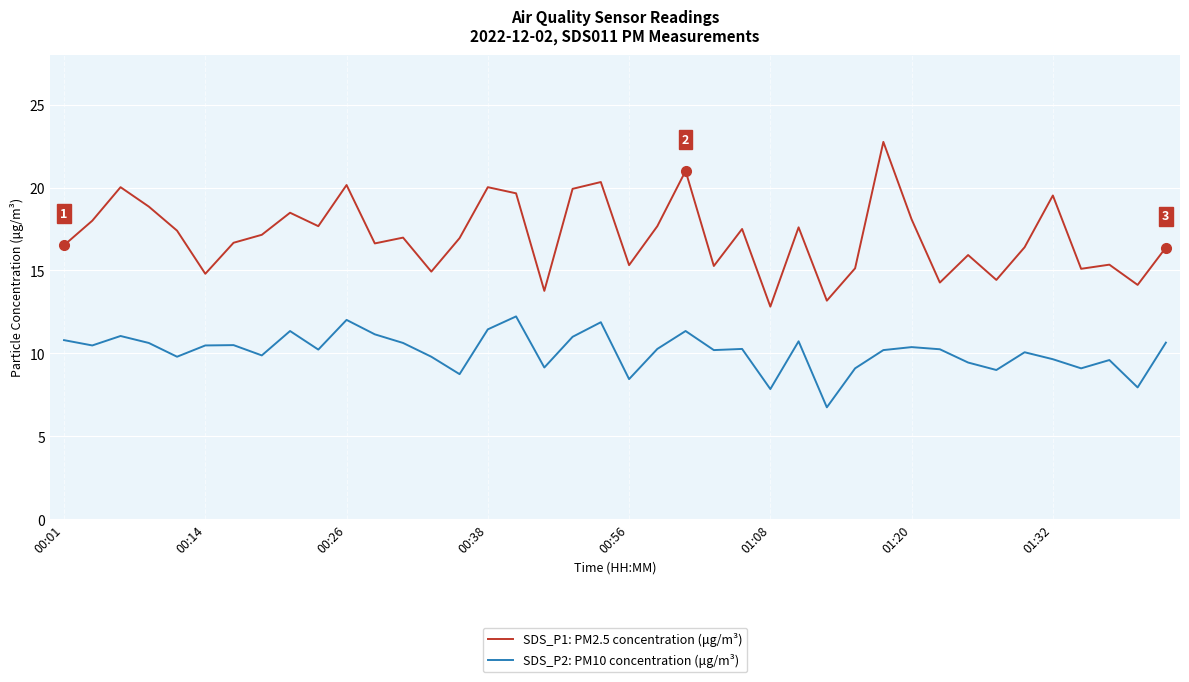

What is the greatest value displayed?

22.8